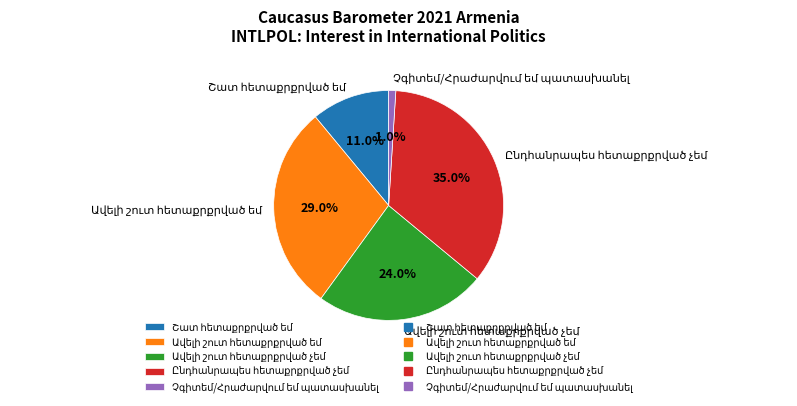

Does any single category account for the majority?

No